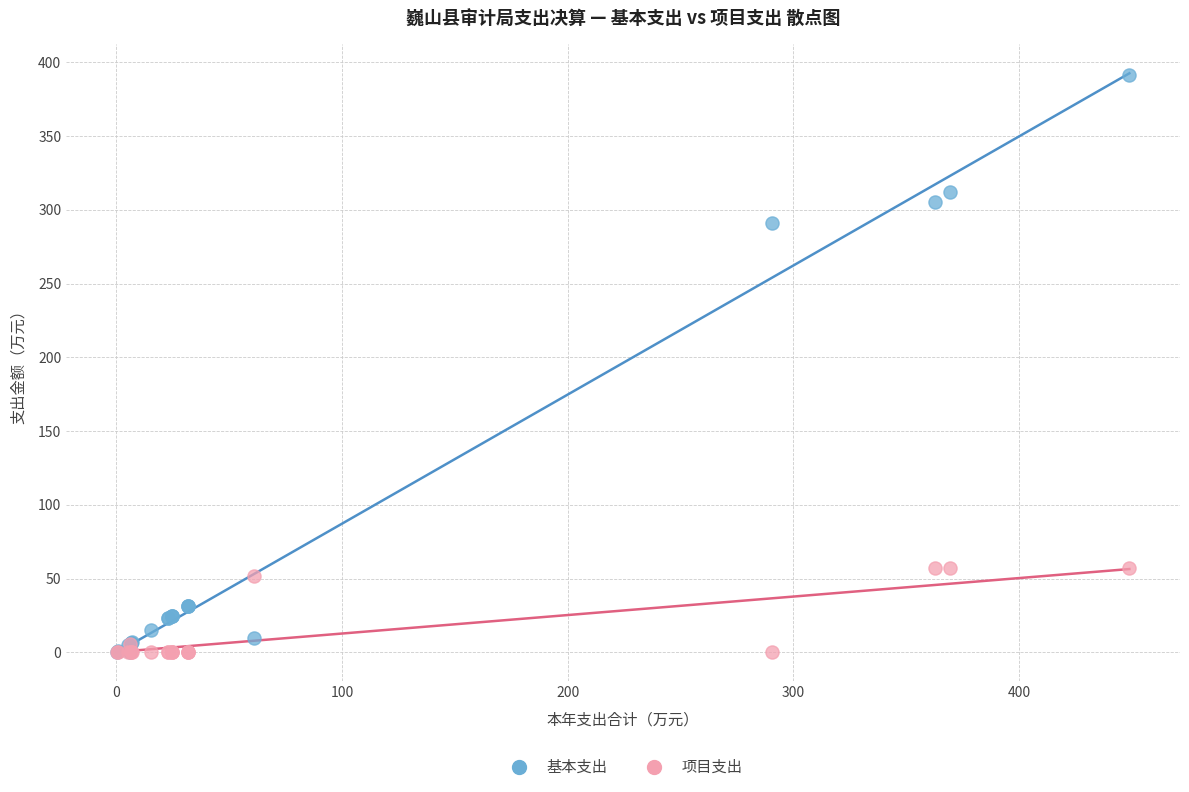

What are all the series names shown in the legend?

基本支出, 项目支出